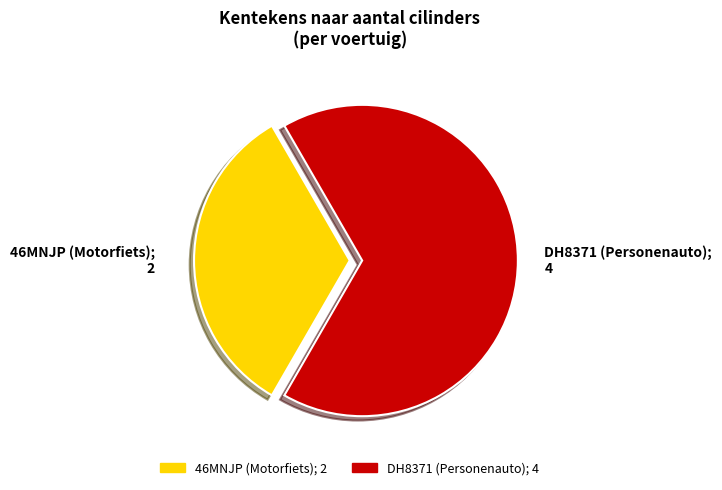

Is there any slice that represents more than half of the pie?

Yes